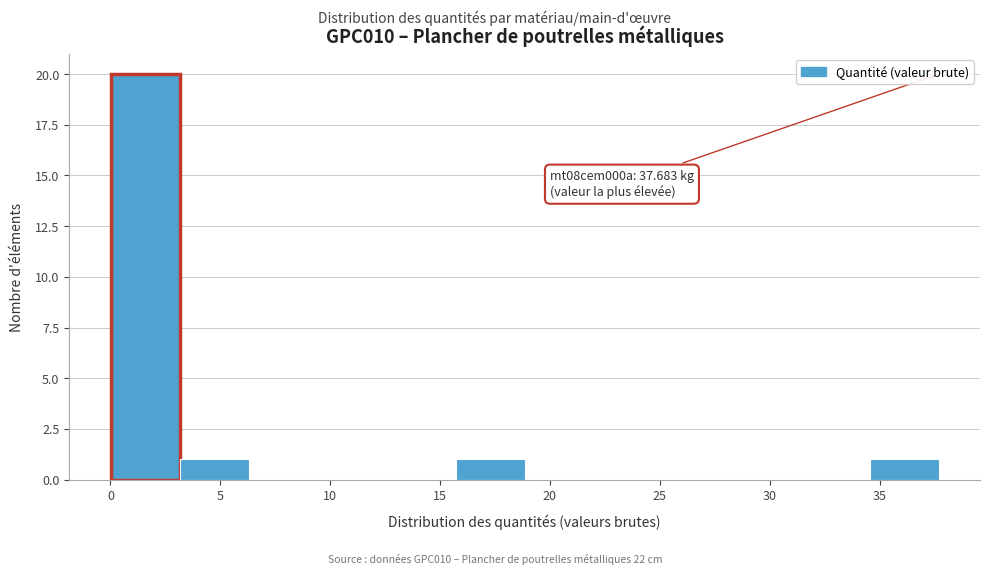

Which range on the x-axis has the tallest bar?

0.0 to 3.0